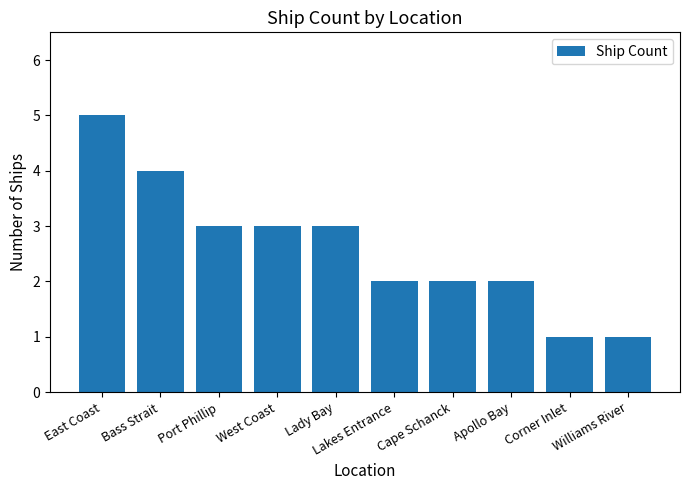

What is the greatest value displayed?

5